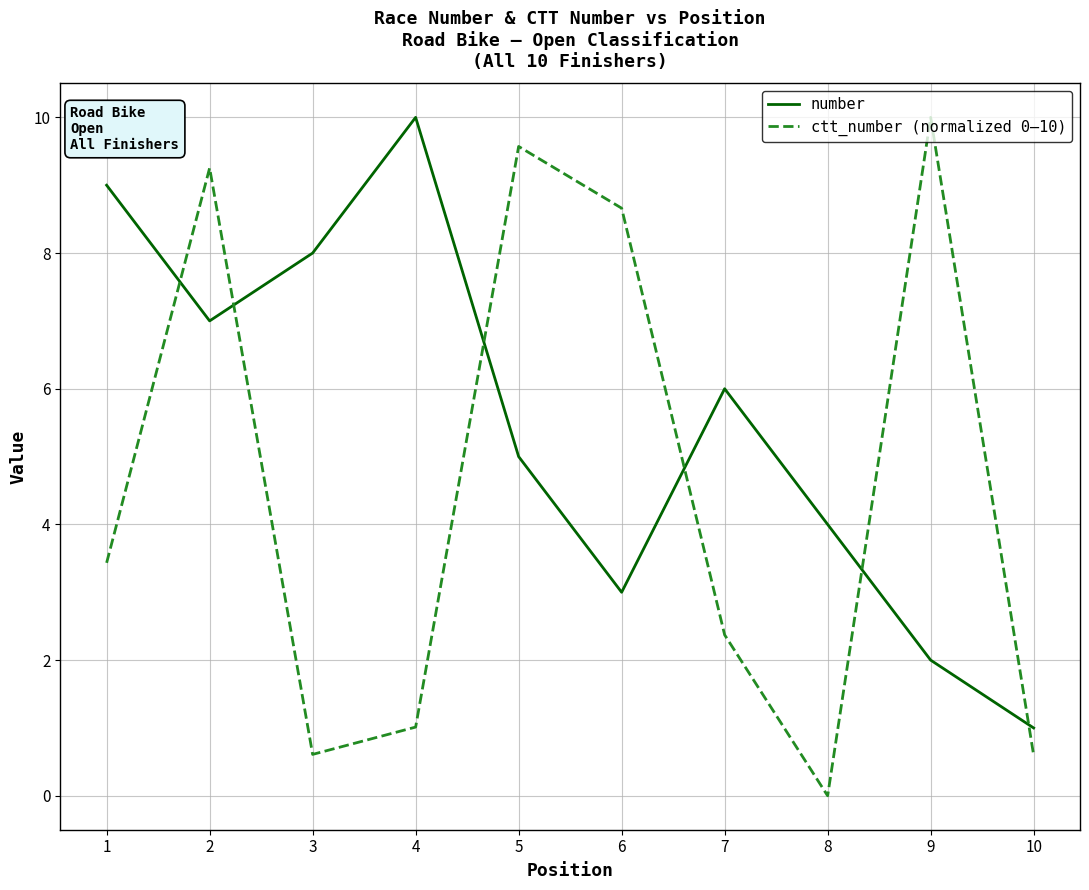

What is the difference between the highest and lowest values at 10?

0.4